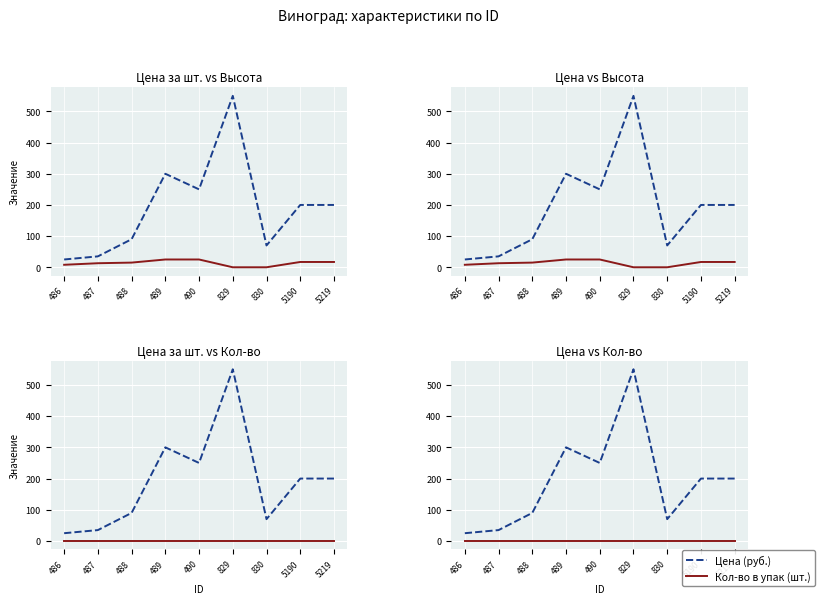

True or false: Цена за шт. (руб.) and Высота (см.) intersect in this chart.

False